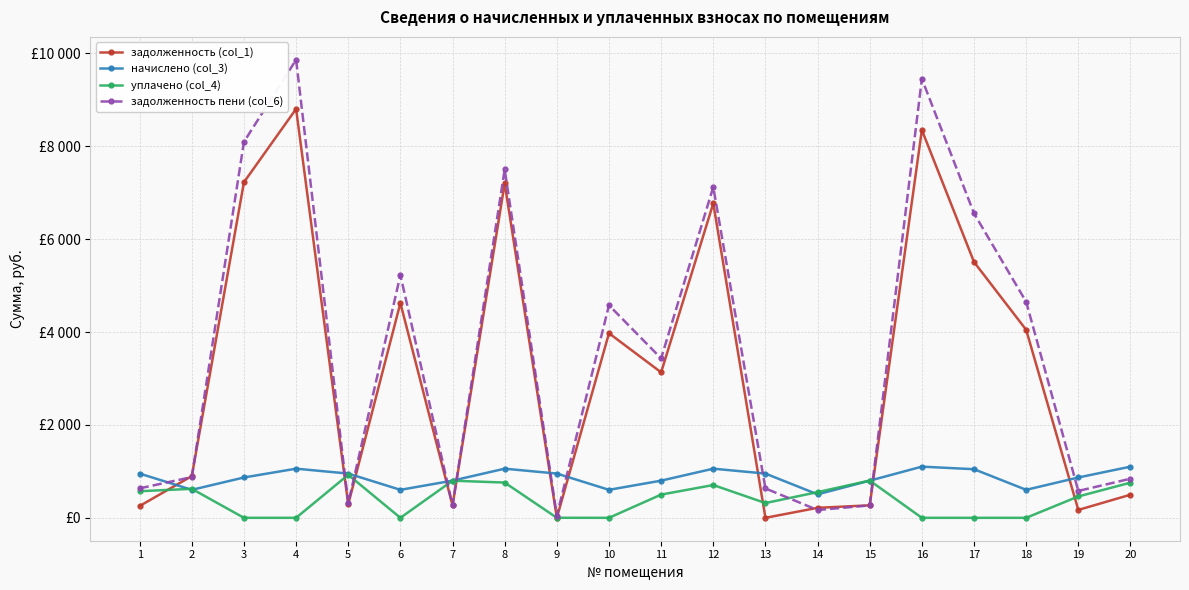

Reading right to left, transcribe all the data shown in this chart.

задолженность (col_1): 20=497.4	19=170.4	18=4047.3	17=5507.1	16=8348.4	15=269.3	14=215.2	13=0.0	12=6770.4	11=3131.6	10=3973.6	9=0.0	8=7200.3	7=266.5	6=4624.6	5=290.2	4=8802.4	3=7225.3	2=898.0	1=254.7
начислено (col_3): 20=1101.6	19=868.3	18=602.6	17=1046.5	16=1101.6	15=800.3	14=505.4	13=952.6	12=1057.9	11=800.3	10=602.6	9=952.6	8=1057.9	7=800.3	6=602.6	5=952.6	4=1057.9	3=868.3	2=602.6	1=952.6
уплачено (col_4): 20=757.0	19=460.0	18=0.0	17=0.0	16=0.0	15=802.5	14=553.0	13=318.0	12=706.0	11=500.0	10=0.0	9=1.0	8=759.0	7=799.2	6=0.0	5=926.2	4=0.0	3=0.0	2=624.0	1=572.7
задолженность пени (col_6): 20=842.0	19=578.8	18=4650.0	17=6553.6	16=9450.0	15=267.1	14=167.6	13=632.8	12=7122.3	11=3431.8	10=4576.2	9=49.6	8=7499.1	7=267.6	6=5227.2	5=316.6	4=9860.3	3=8093.6	2=876.6	1=634.6